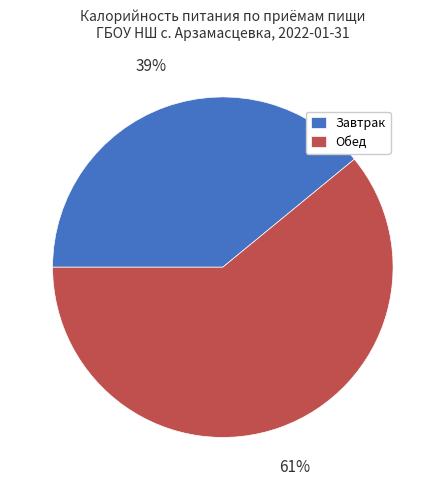

What is the smallest slice in the pie chart?

Завтрак